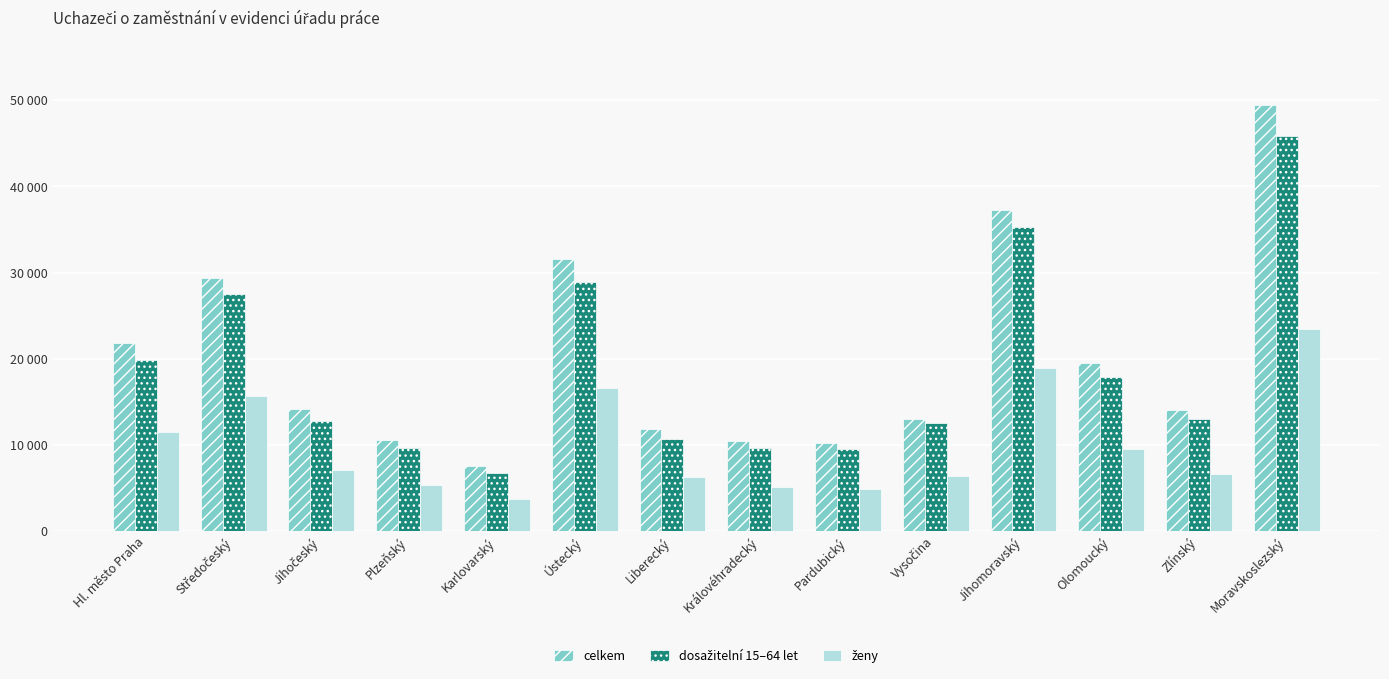

Which series has the largest total across all categories?

celkem